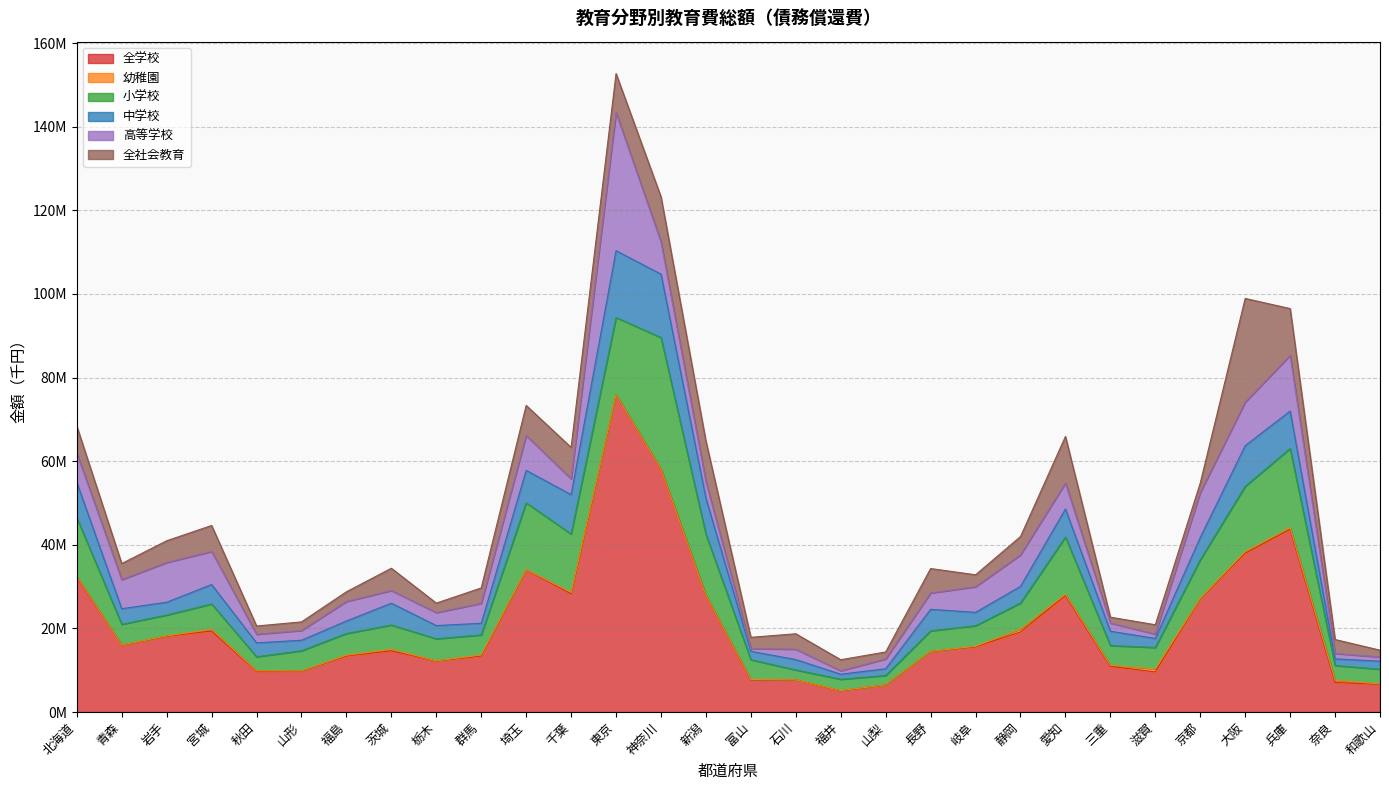

True or false: 高等学校 has more than 2 points higher than both neighbors.

True